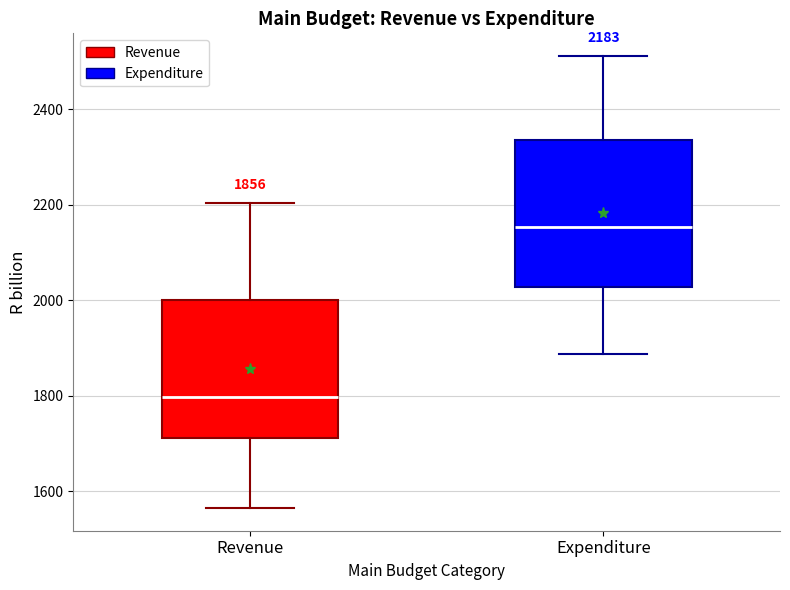

Which box's median line is the highest?

Expenditure